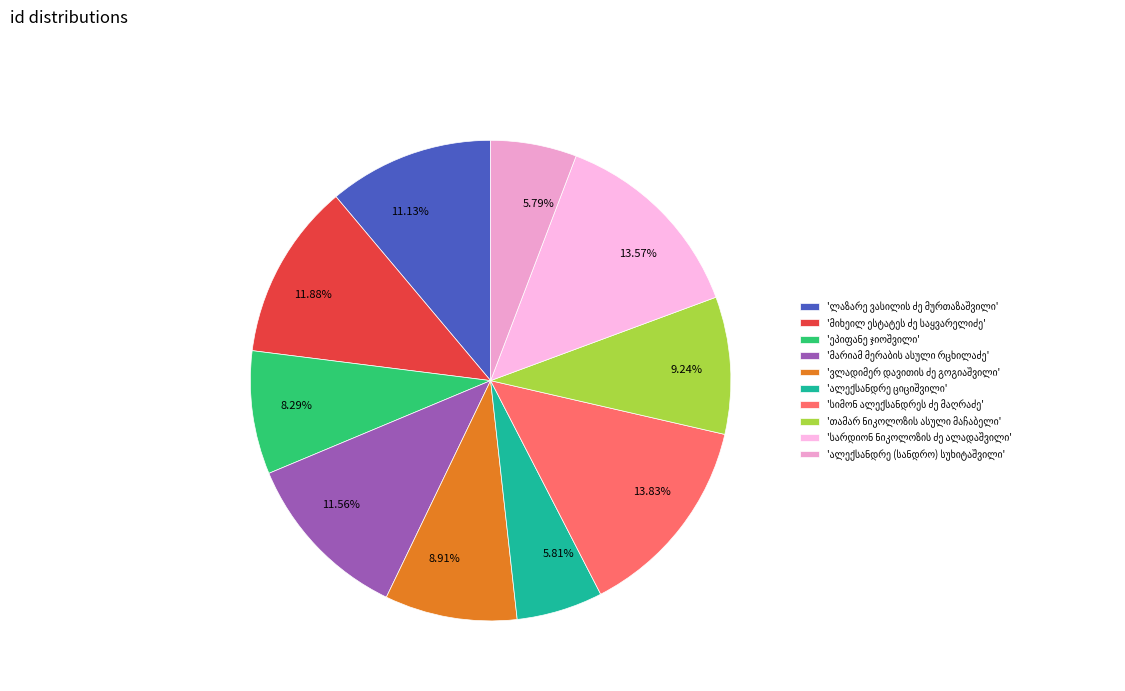

Count the number of slices in the pie.

10